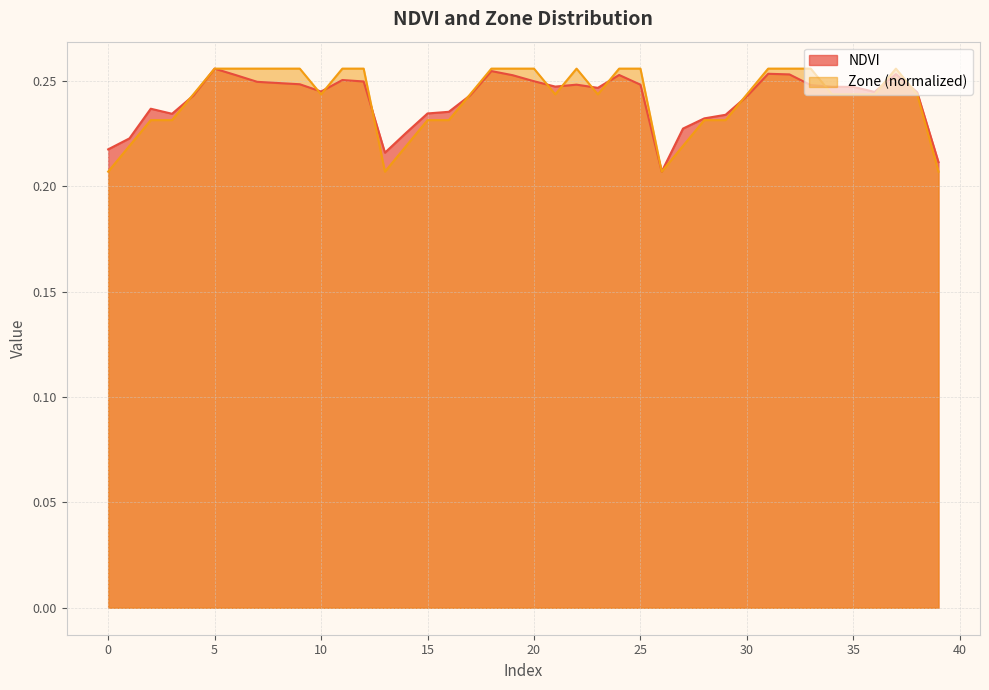

True or false: NDVI has a value of 0.3 at 37.

True